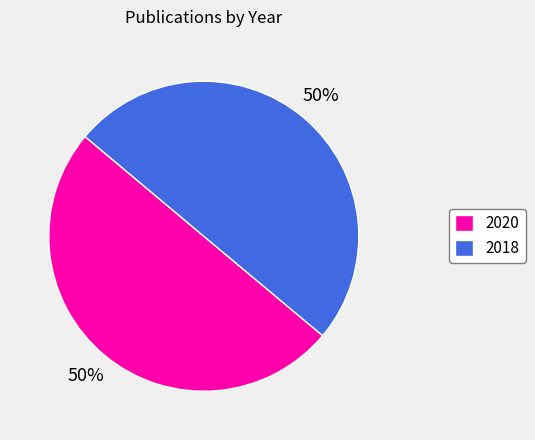

Do 2018 and 2020 together represent more than half of the pie?

Yes